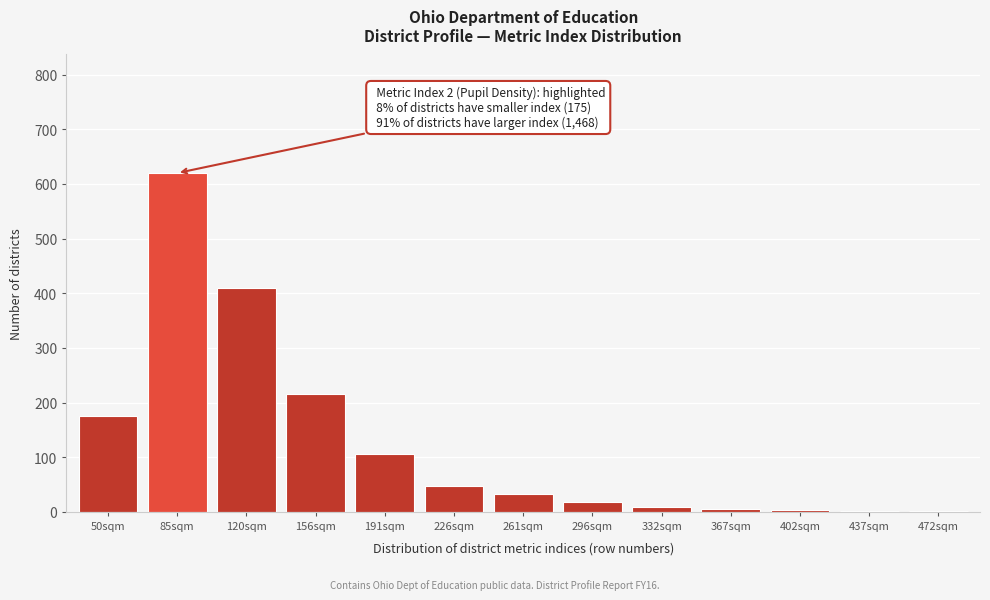

What is the greatest value displayed?

620